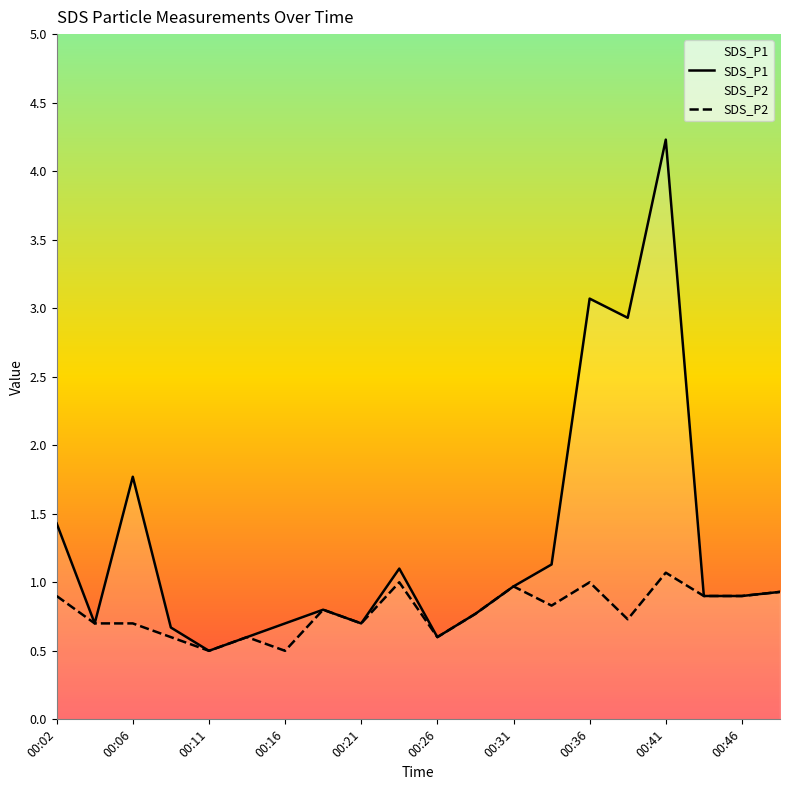

What is the smallest value displayed?

0.5